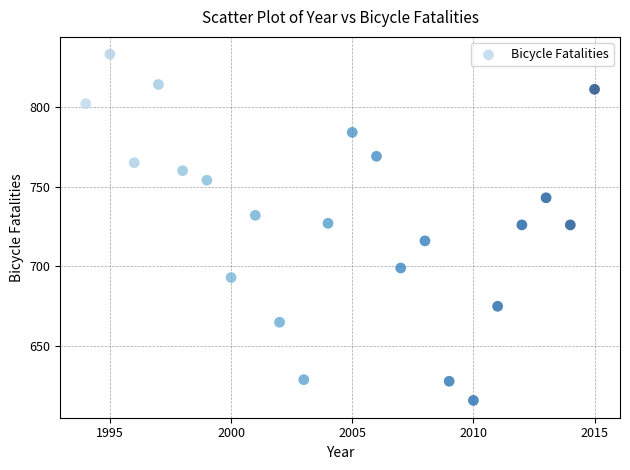

What is the range of Y values (max minus min)?

217